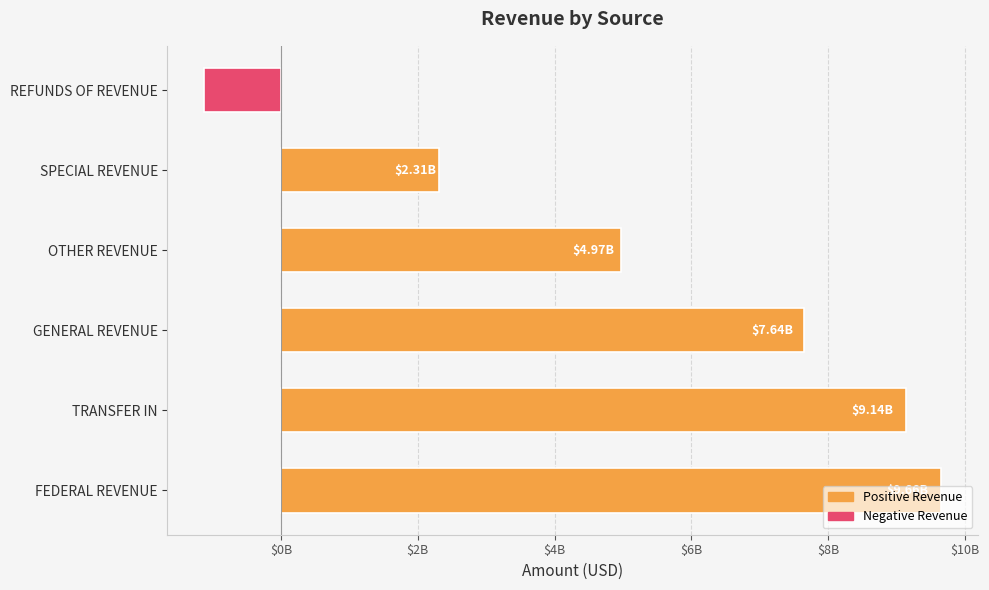

At which label is the value closest to 4268273926?

OTHER REVENUE